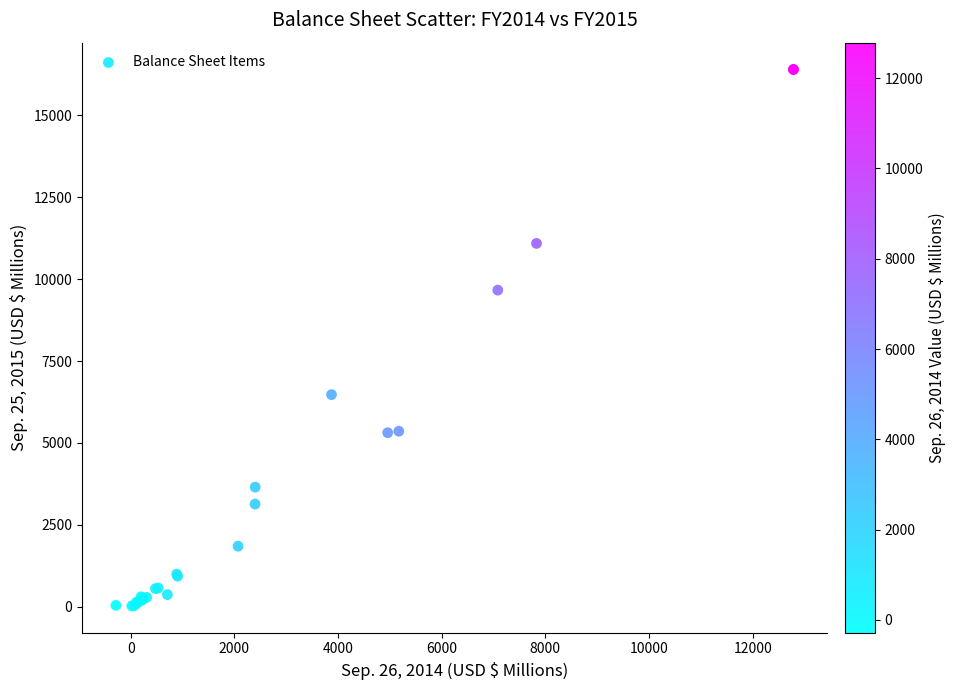

What Y value in the scatter plot is closest to 8213?

9666.3